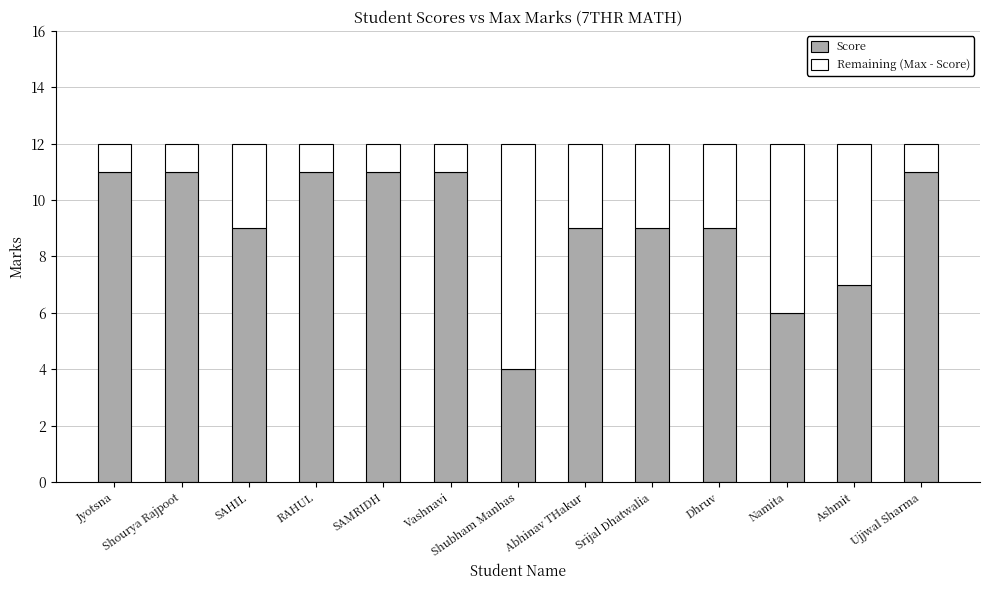

What is the sum of all Score values?

119